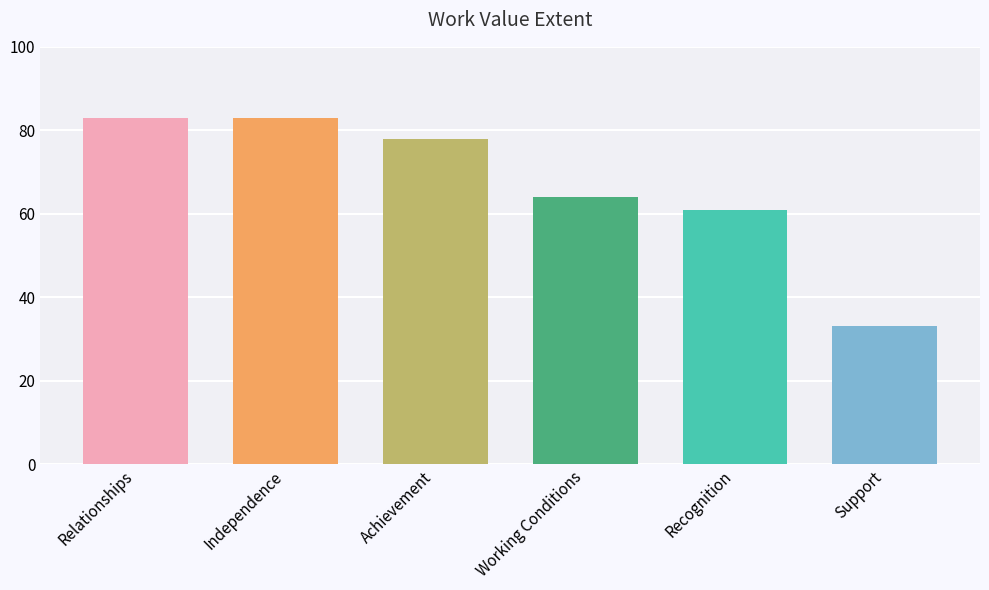

Approximately how many times larger is the value at Recognition compared to Achievement?

0.8